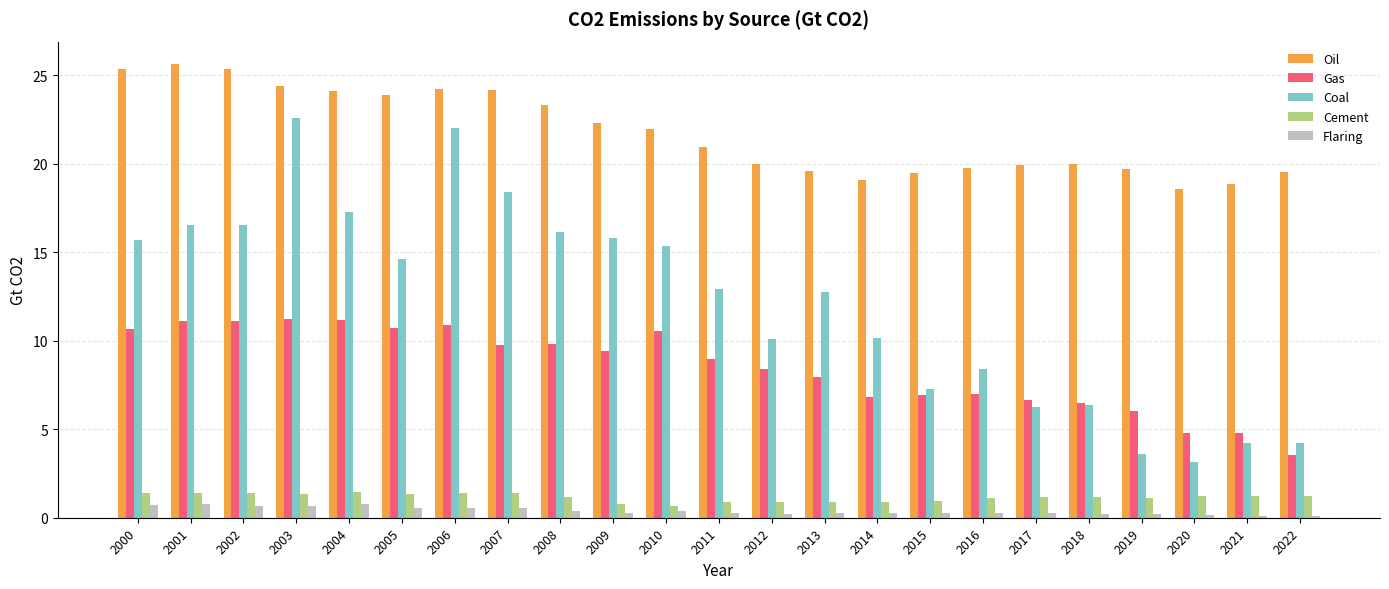

How many distinct data groups are displayed?

5